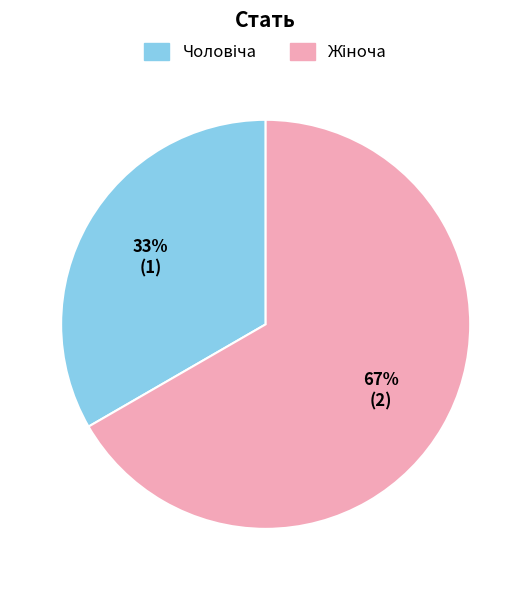

To the nearest percent, what is the average slice percentage?

50%